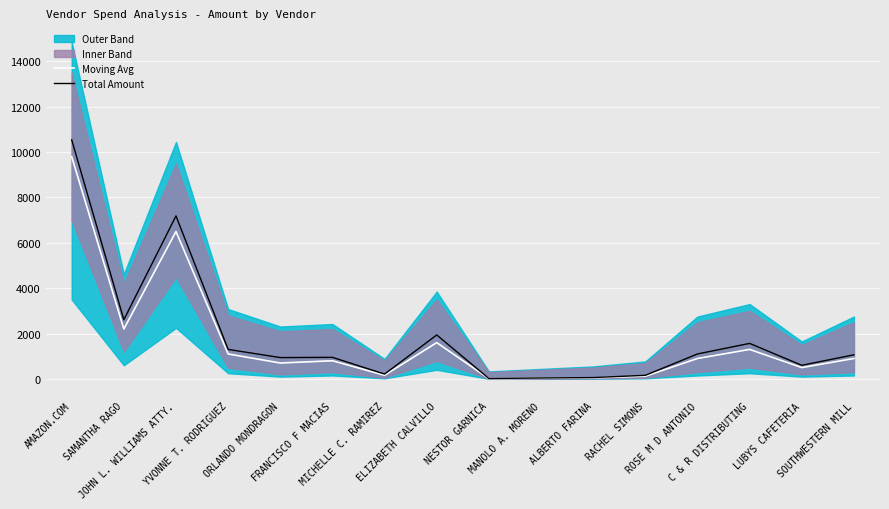

Where is Moving Avg nearest to the value 4907?

JOHN L. WILLIAMS ATTY.